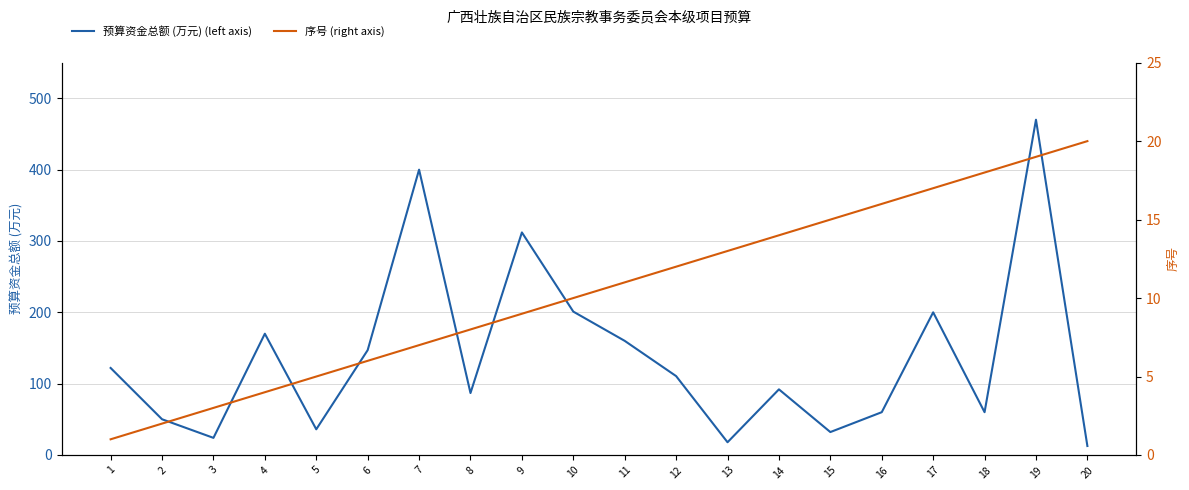

How many data points in 预算资金总额 (万元) (left axis) are less than 110?

10